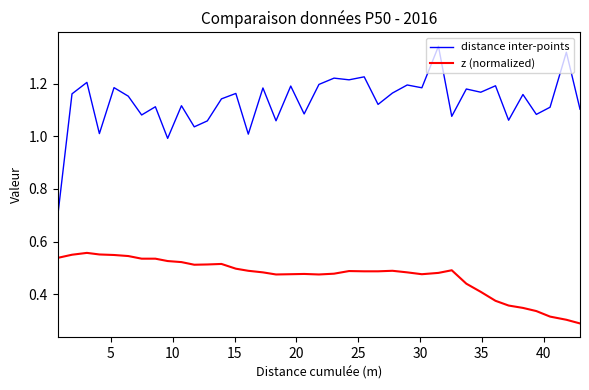

What is the lowest value of the distance inter-points series?

0.7